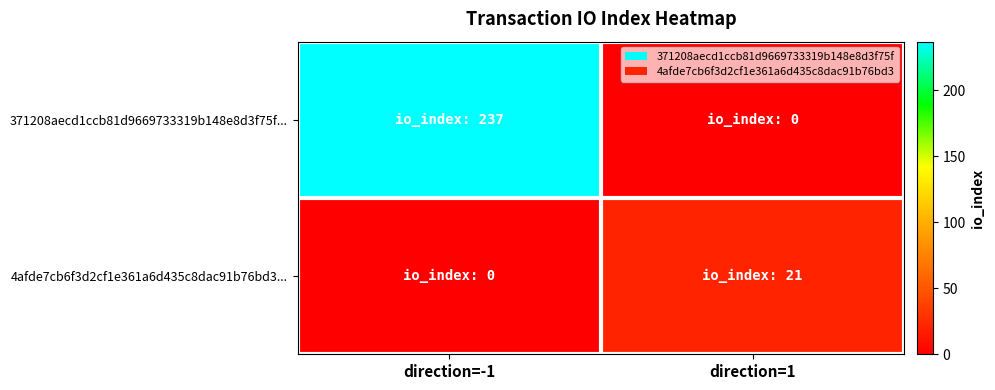

Reading left to right, extract all data points from this chart.

371208aecd1ccb81d9669733319b148e8d3f75f...: direction=-1=237	direction=1=0
4afde7cb6f3d2cf1e361a6d435c8dac91b76bd3...: direction=-1=0	direction=1=21